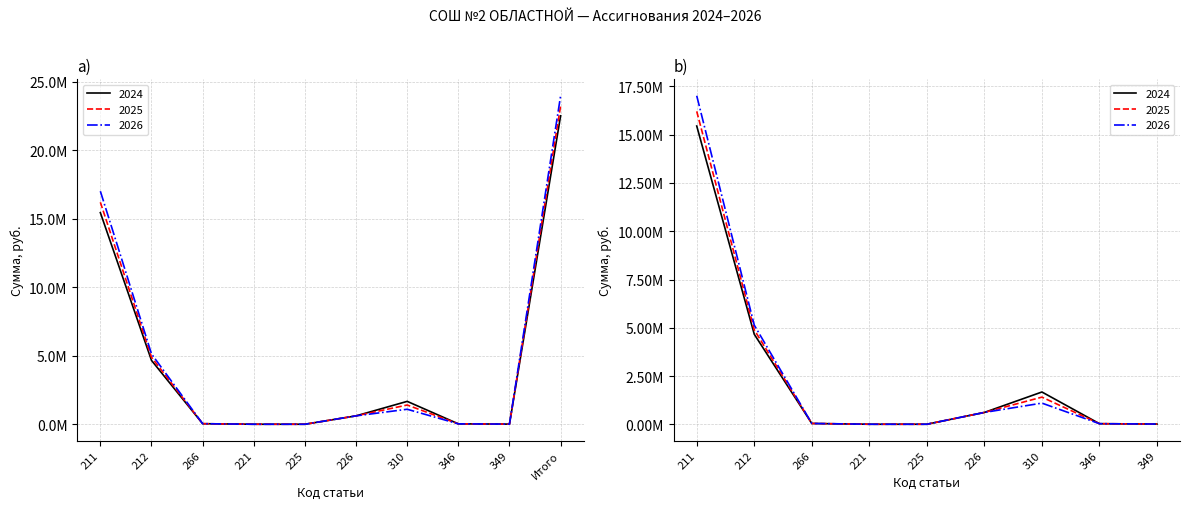

At which category does 2024 reach its first local valley?

225